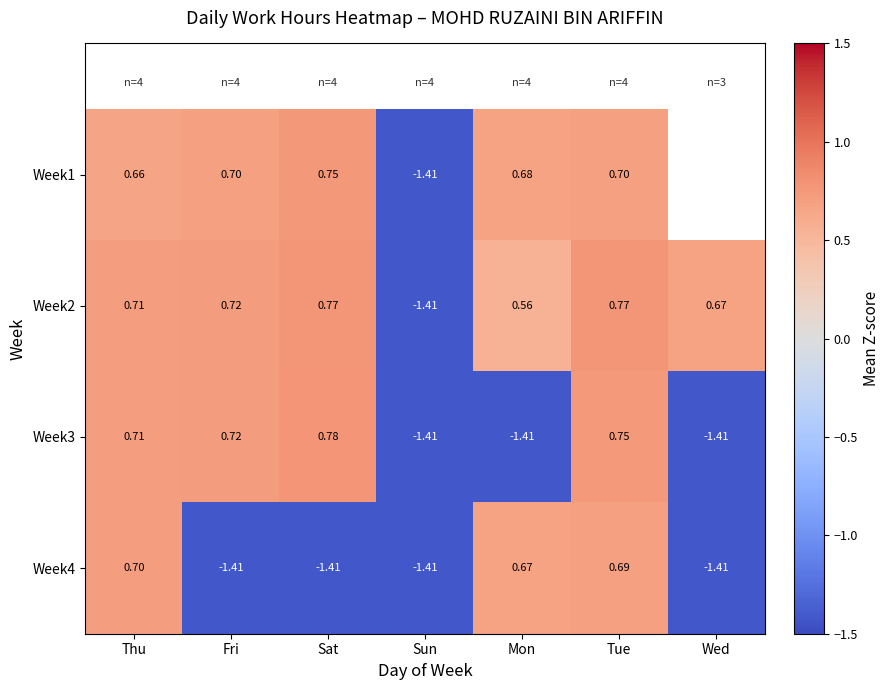

At how many categories does at least one series exceed 0?

6